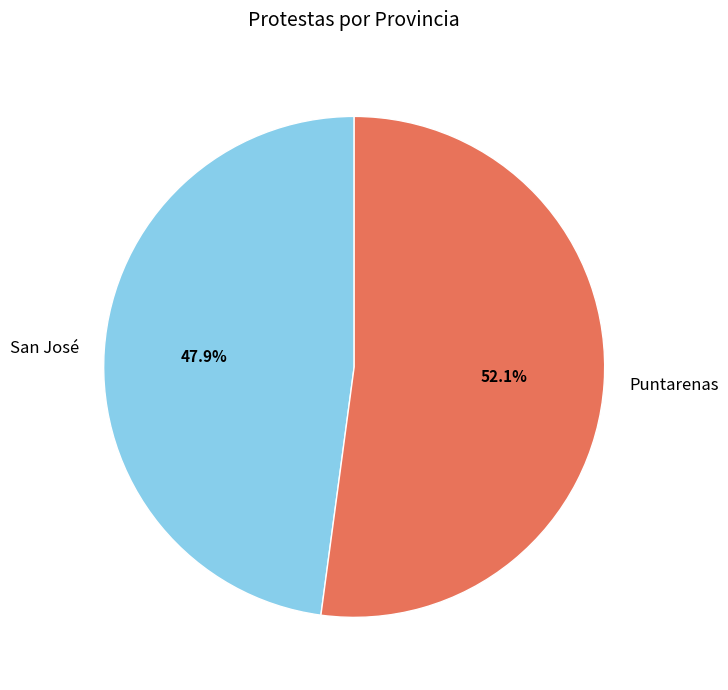

Rank the categories by value from highest to lowest.

Puntarenas, San José